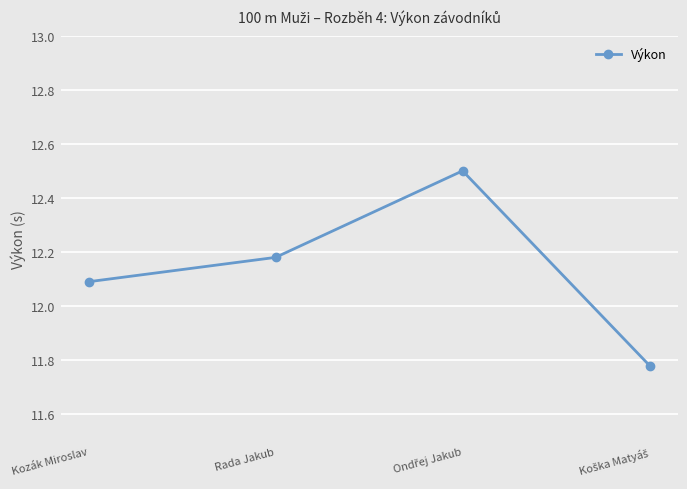

What is the ratio of the value at Rada Jakub to the value at Kozák Miroslav?

1.0